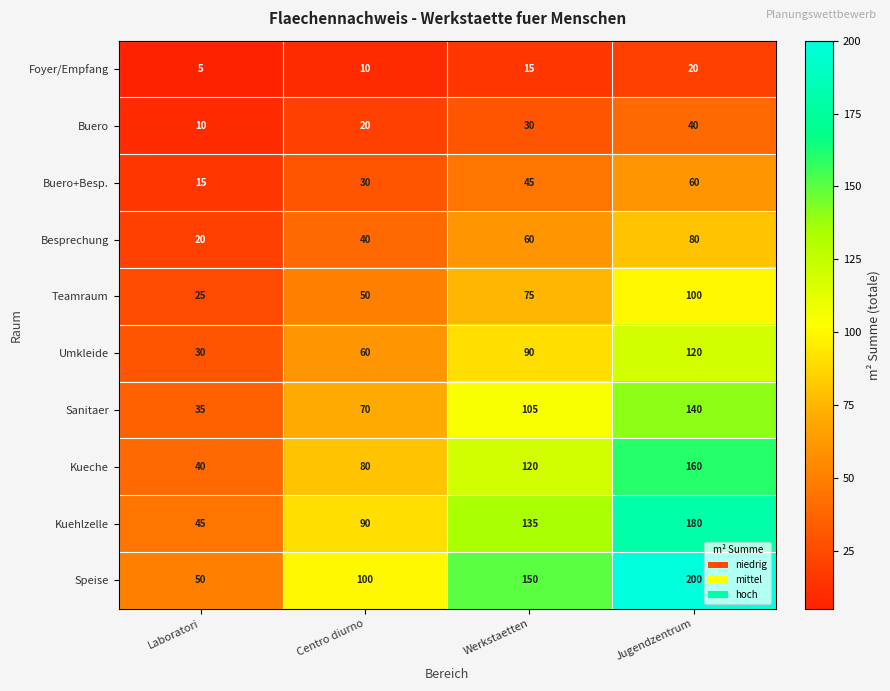

Count the Speise values in the range 100 to 200.

3